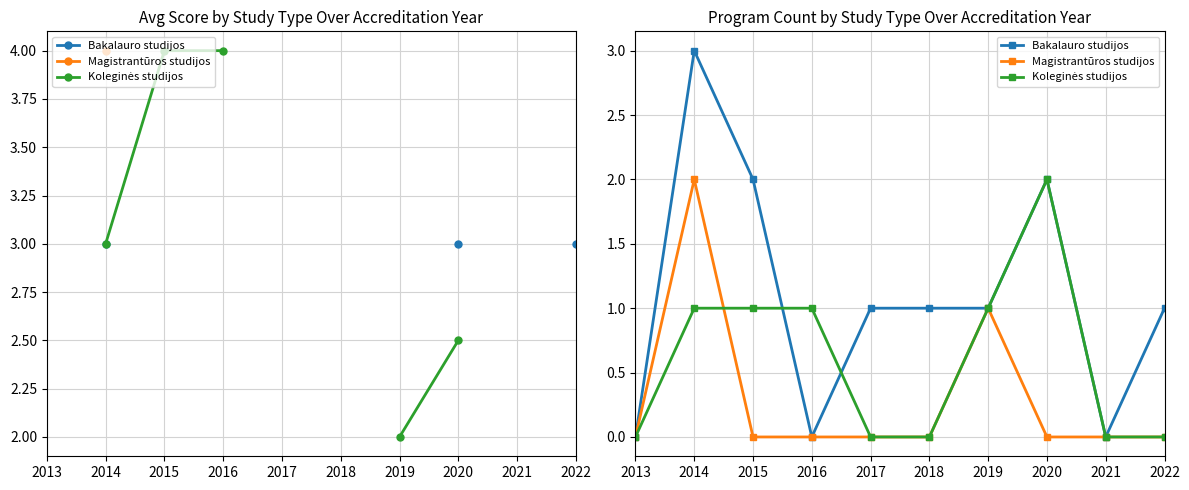

What is the difference between the maximum and minimum values in the Koleginės studijos series?

2